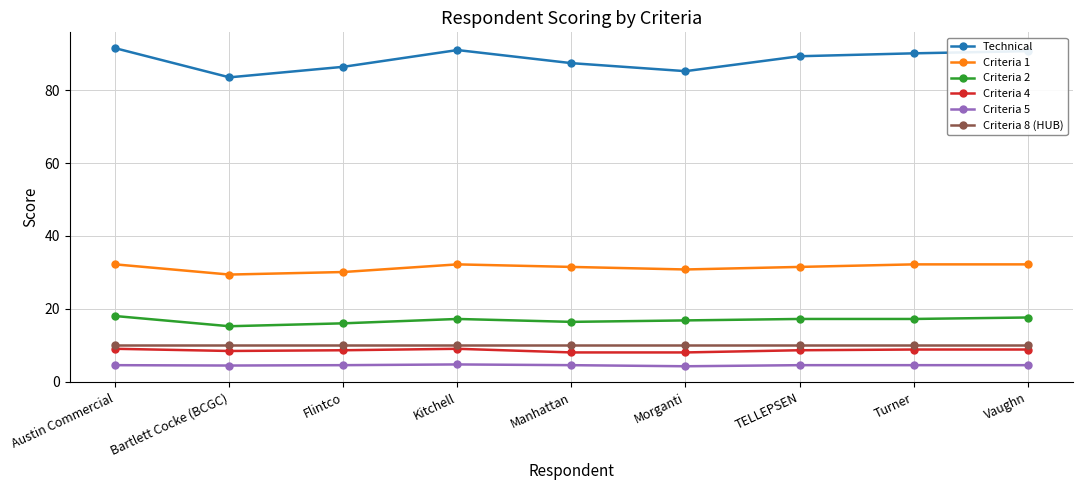

What is the total value across all series at Manhattan?

157.9